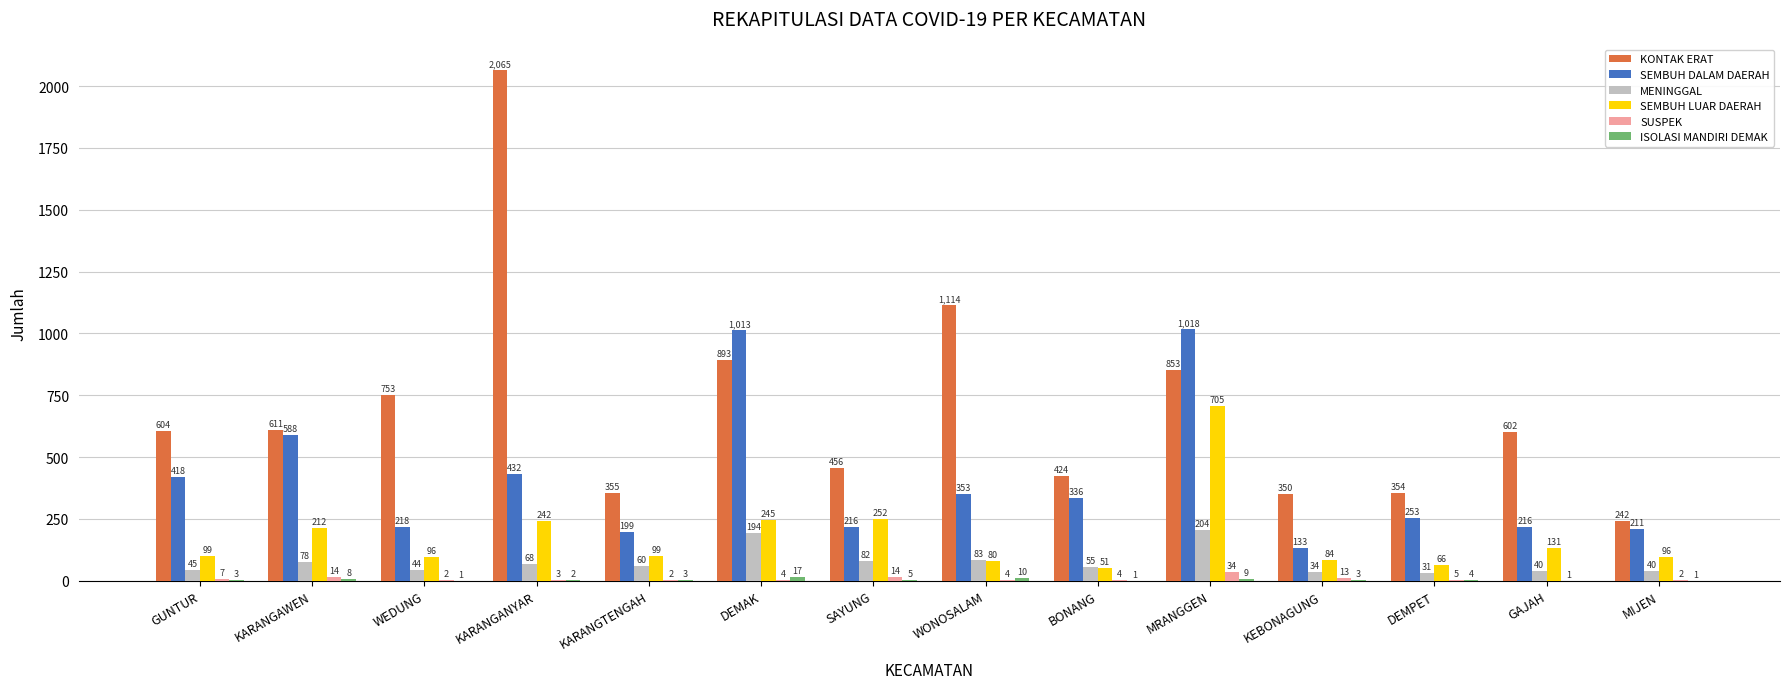

At which category is the sum across all series the highest?

MRANGGEN